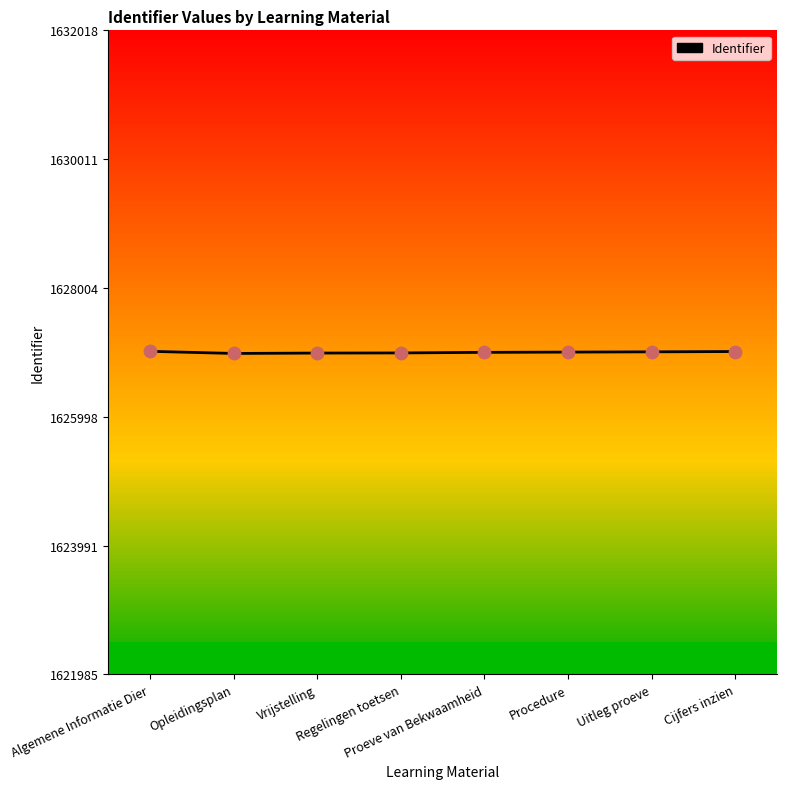

What is the change in value from Proeve van Bekwaamheid to Procedure?

+4